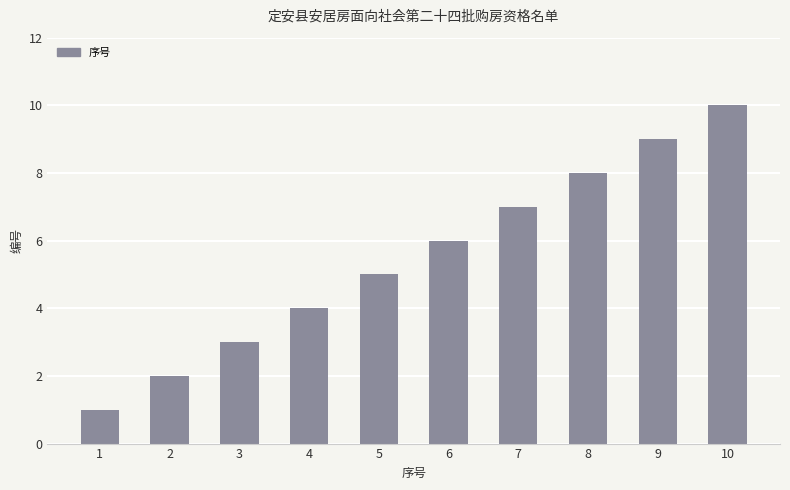

True or false: the data shows 2 at 10.

False